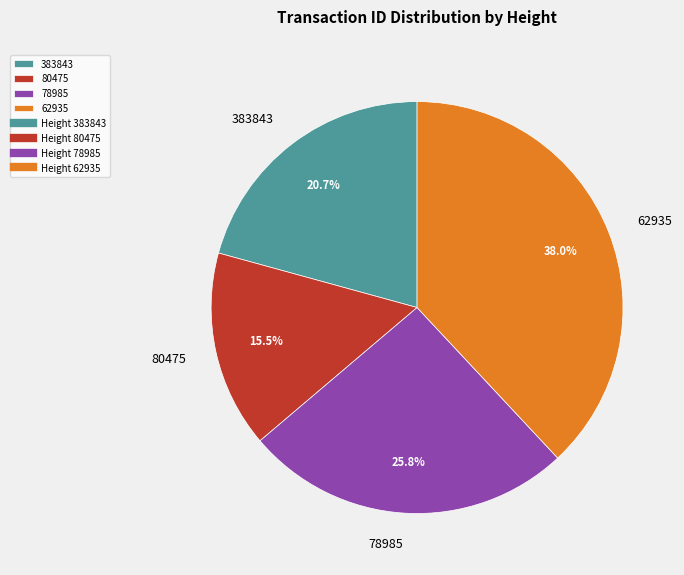

What is the ratio of the value at 383843 to the value at 62935?

0.5